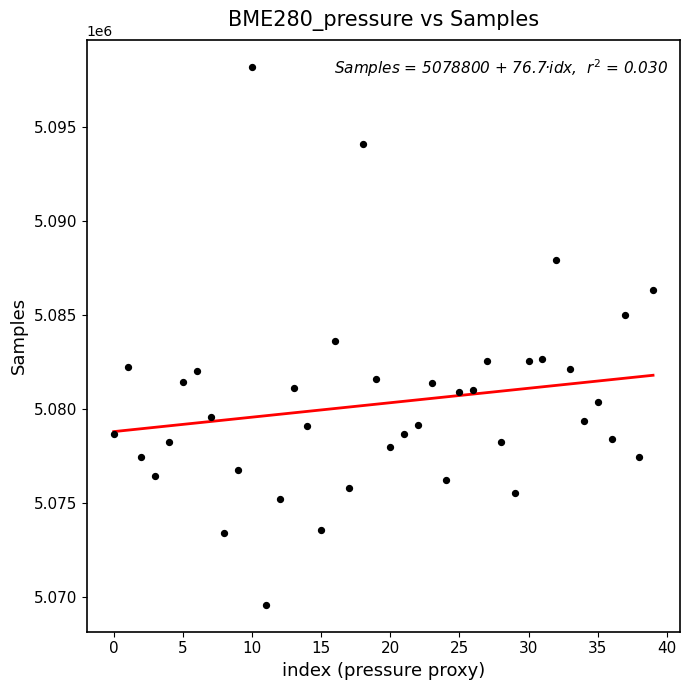

What is the range of Y values (max minus min)?

28581